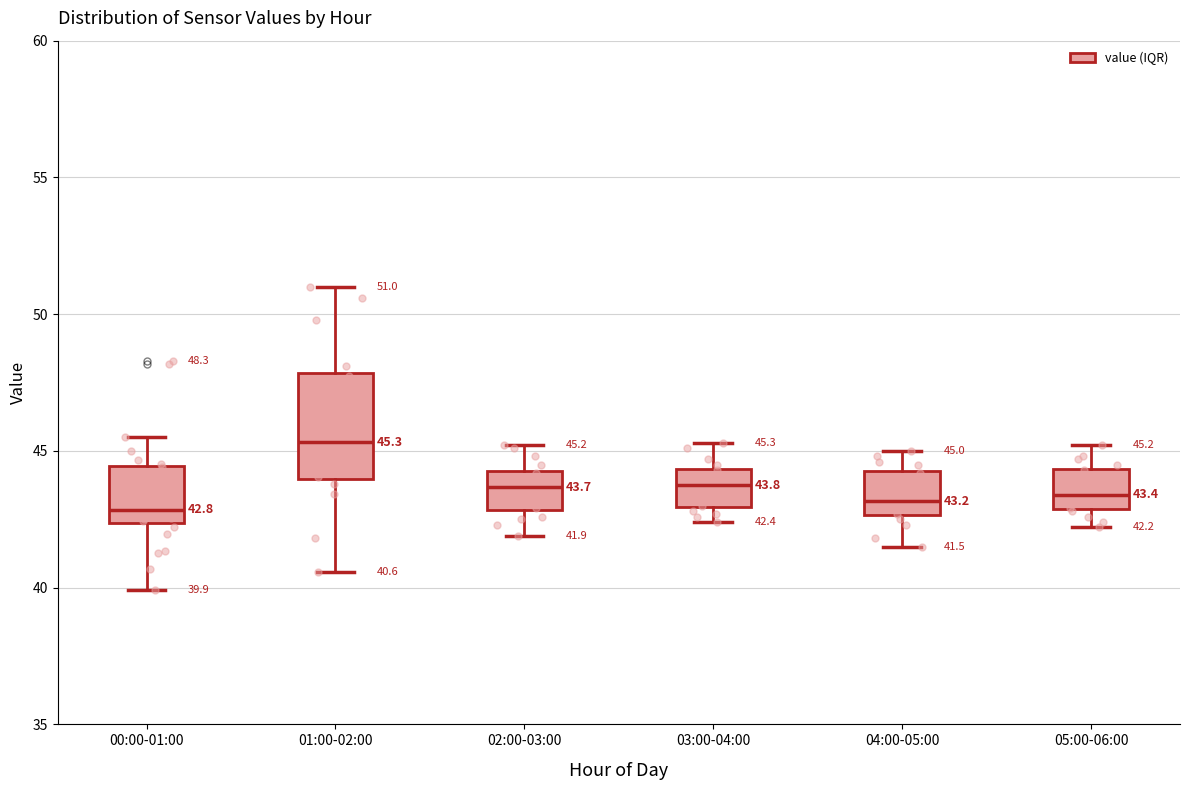

Comparing the boxes themselves (not the whiskers), which one is the tallest?

01:00-02:00